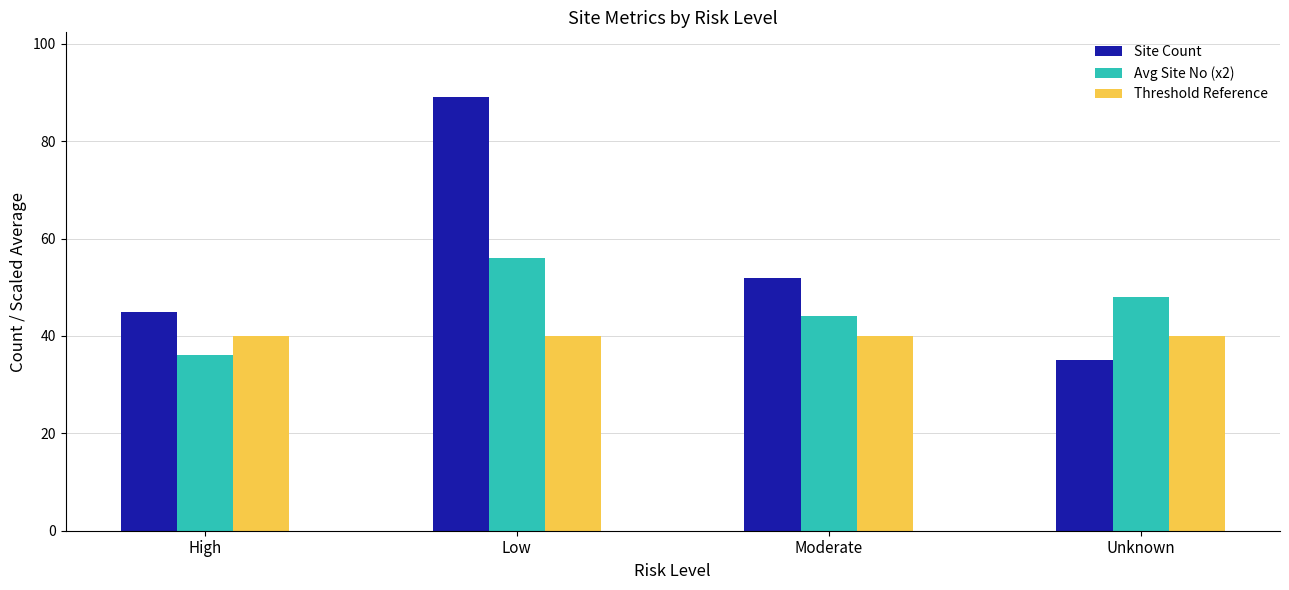

Rank the series by their average value, from highest to lowest.

Site Count, Avg Site No (x2), Threshold Reference